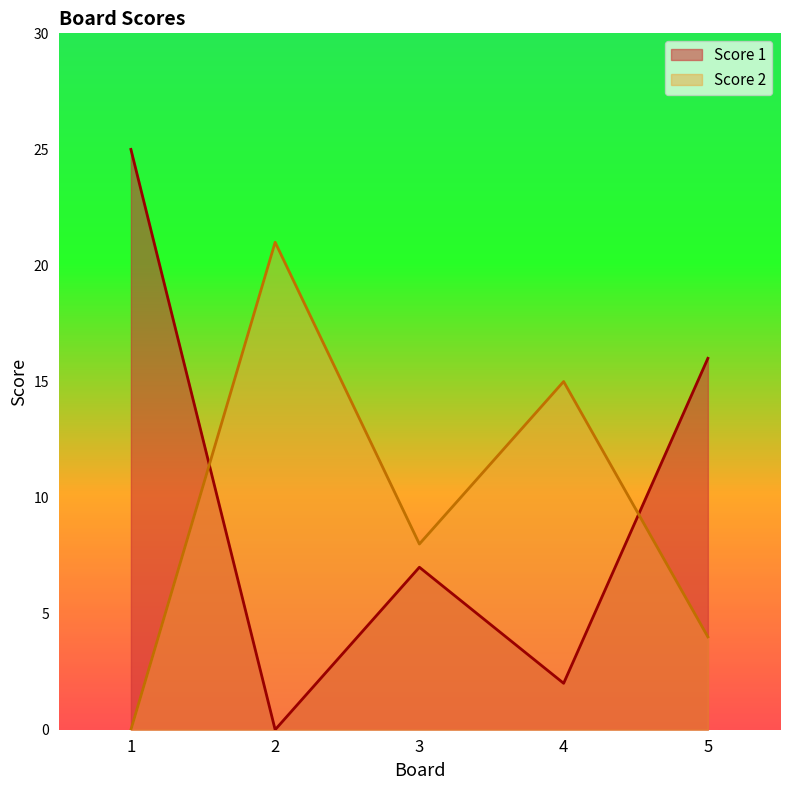

Count the Score 2 values in the range 4 to 15.

3